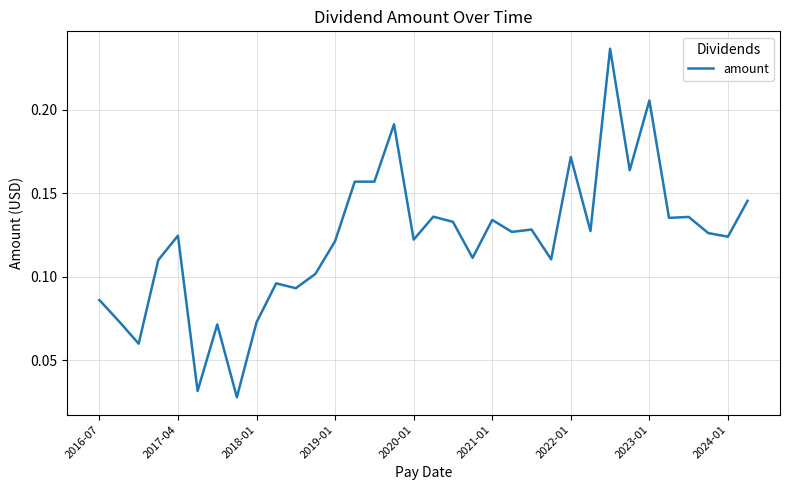

What is the maximum value shown in the chart?

0.2